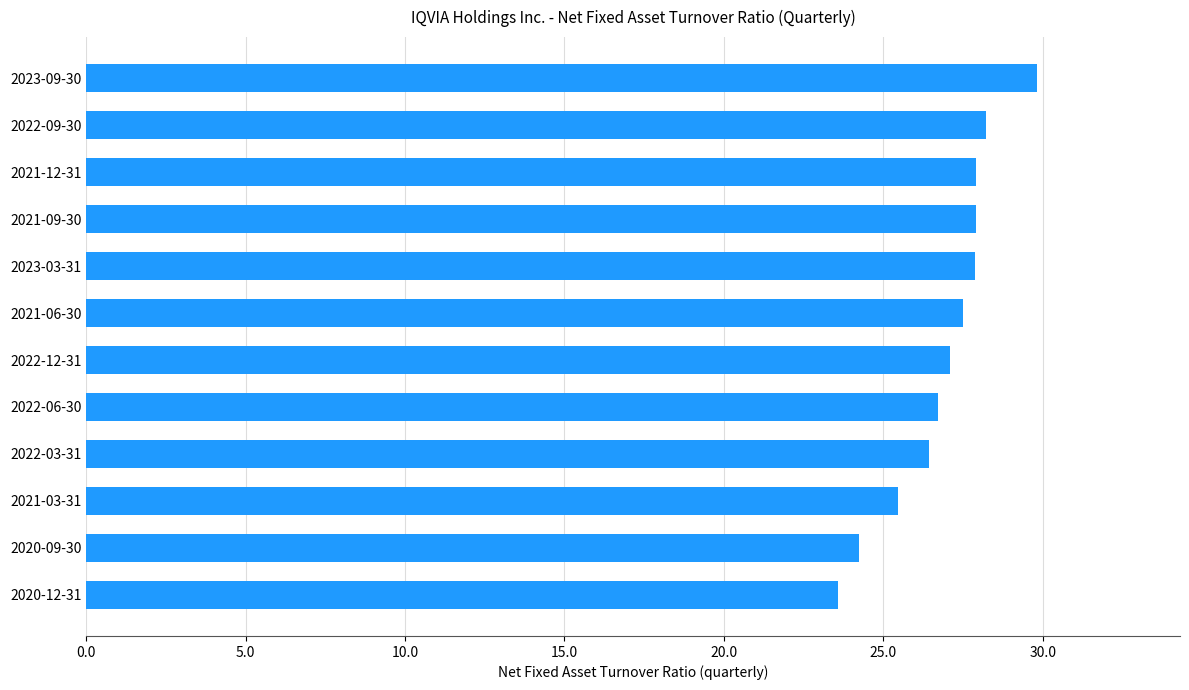

The value at 2023-09-30 is 29.8. True or false?

True